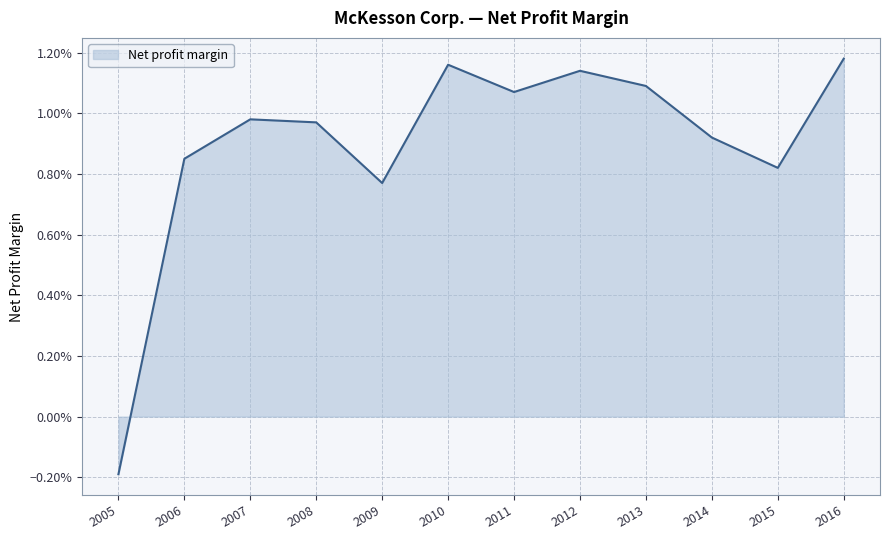

Does the chart have visible grid lines?

Yes